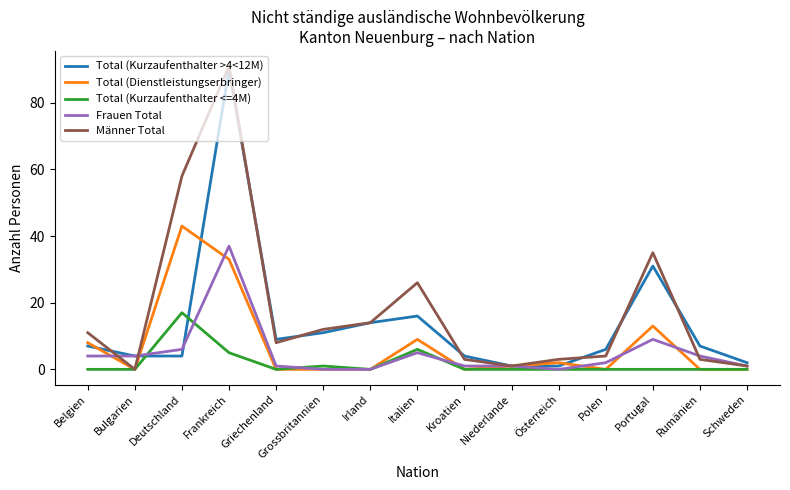

True or false: Frauen Total has a value of 4 at Belgien.

True